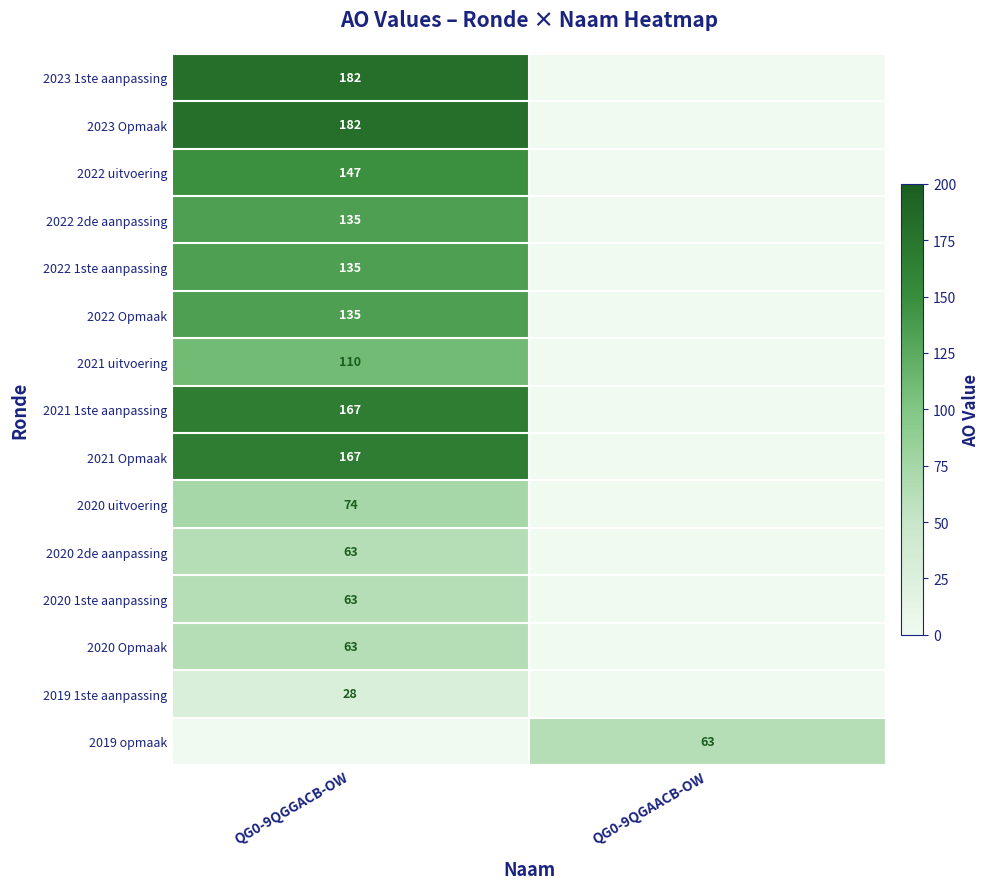

The value of 2021 1ste aanpassing at QG0-9QGGACB-OW is 45. True or false?

False